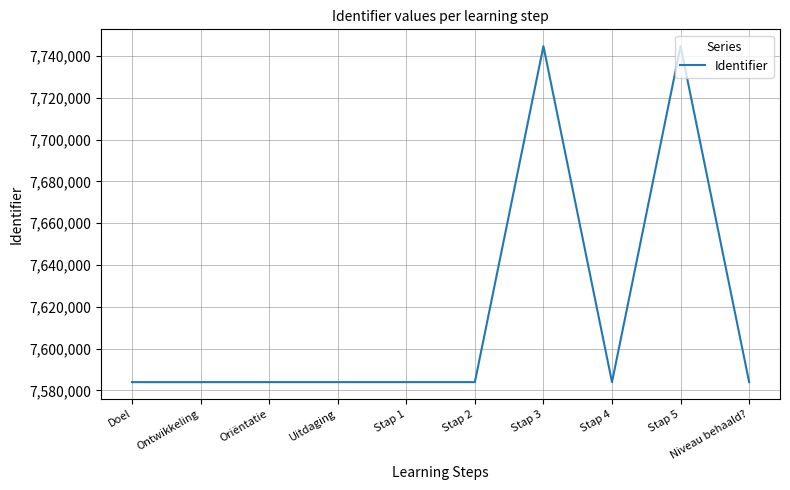

The chart shows a value of 7583985 at Doel. True or false?

True